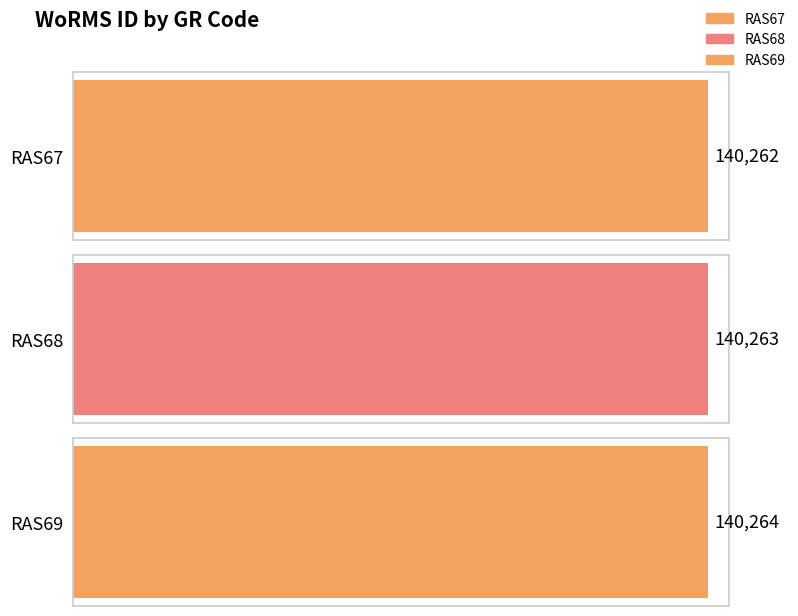

Approximately how many times larger is the value at RAS68 compared to RAS69?

1.0